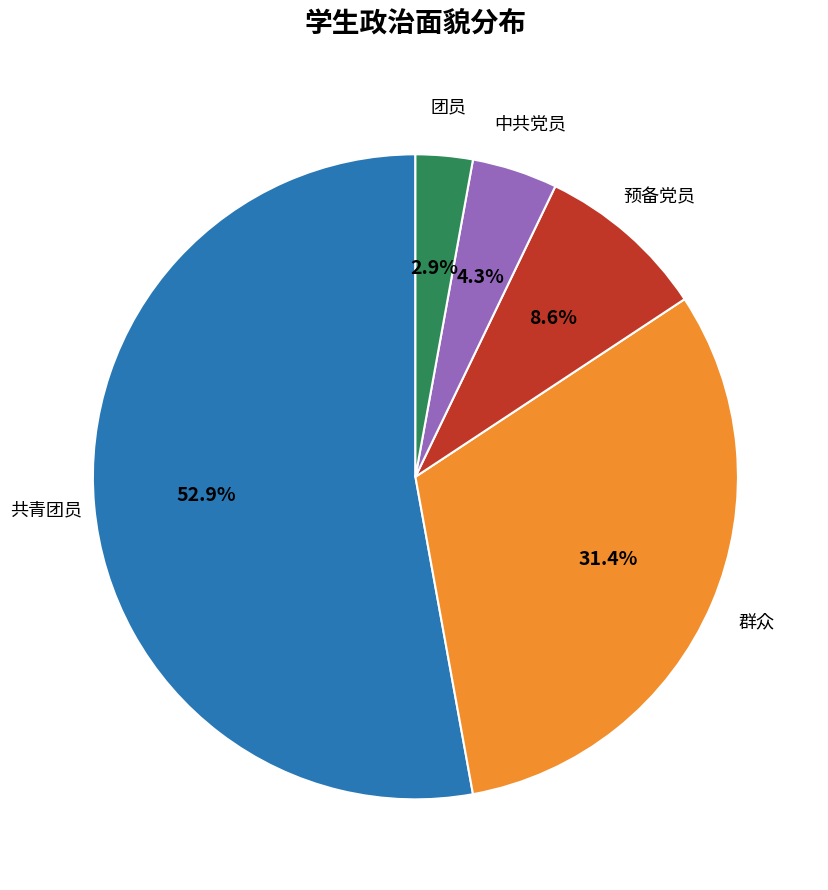

Which category has the biggest portion of the pie?

共青团员